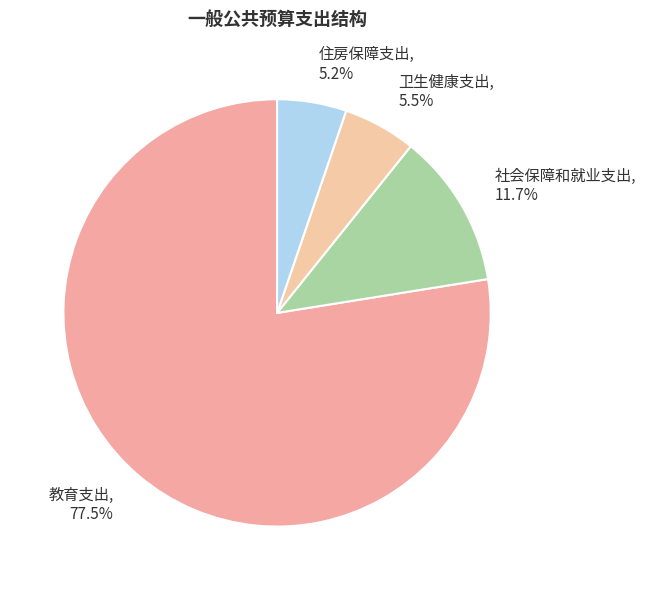

What is the majority slice?

教育支出